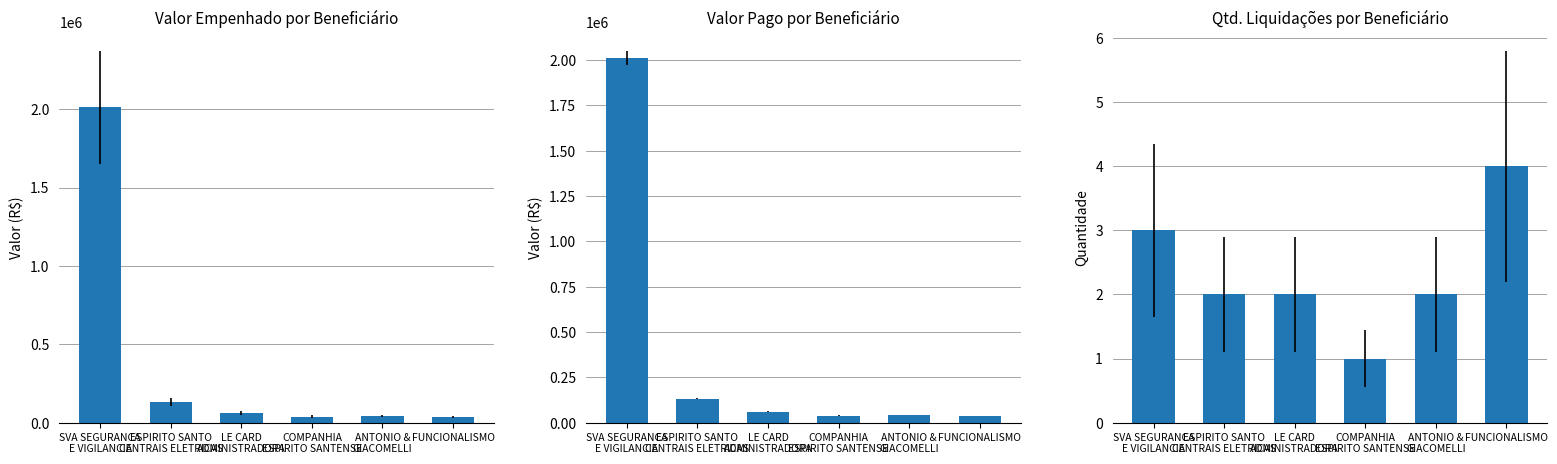

True or false: Qtd. Liquidações has a value of 2.7 at LE CARD
ADMINISTRADORA.

False